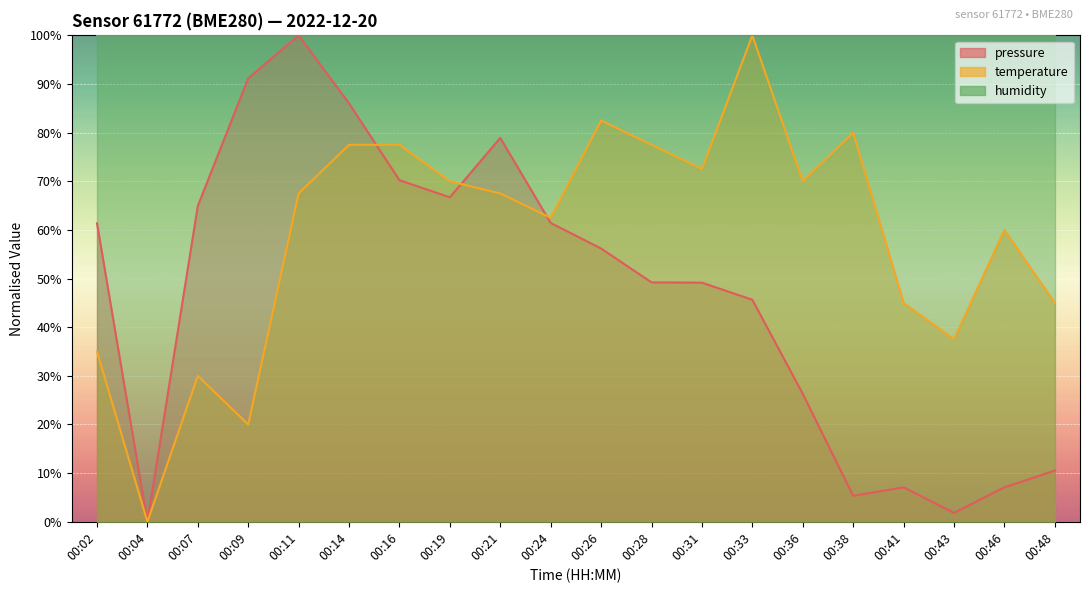

What is the value of the temperature point at the 10th from the left?

62.5